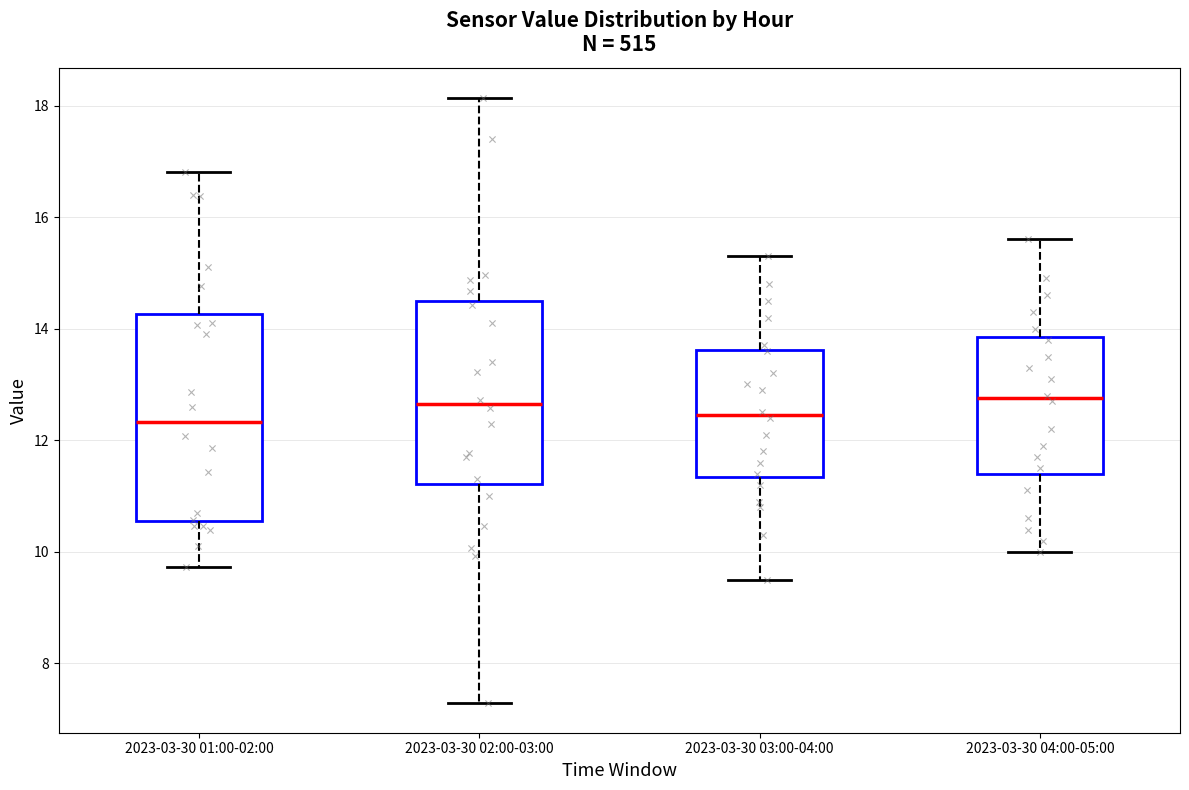

Reading left to right, transcribe this box plot: for each box, give where its median line is, the range the box spans, and where its two whiskers end, as read against the y-axis. The values are not printed on the chart, so give them approximately, as read against the axis.

2023-03-30 01:00-02:00: median 12.4, box 10.6 to 14.2, whiskers 9.8 to 16.8
2023-03-30 02:00-03:00: median 12.6, box 11.2 to 14.4, whiskers 7.4 to 18.2
2023-03-30 03:00-04:00: median 12.4, box 11.4 to 13.6, whiskers 9.6 to 15.4
2023-03-30 04:00-05:00: median 12.8, box 11.4 to 13.8, whiskers 10.0 to 15.6